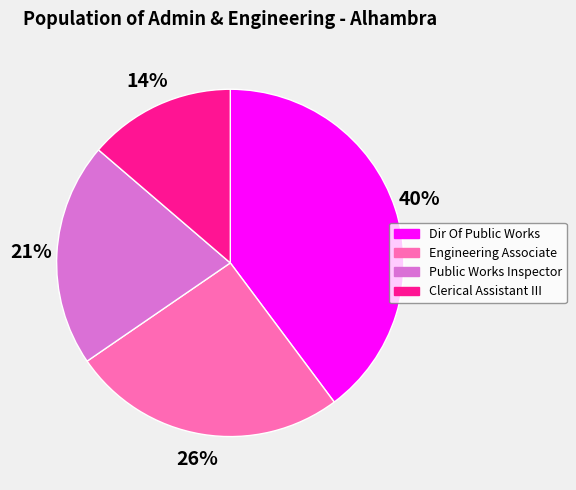

To the nearest percent, what portion does Clerical Assistant III represent?

14%